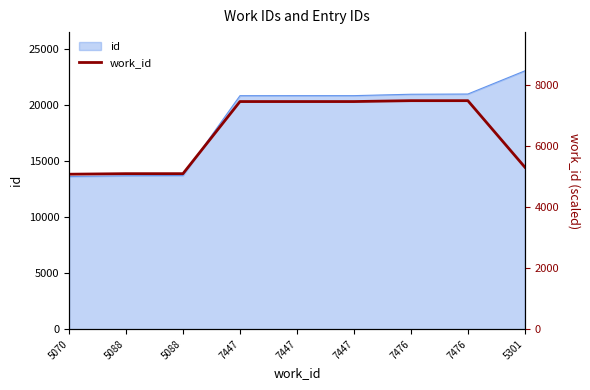

The value at 7447 is 12724. True or false?

False